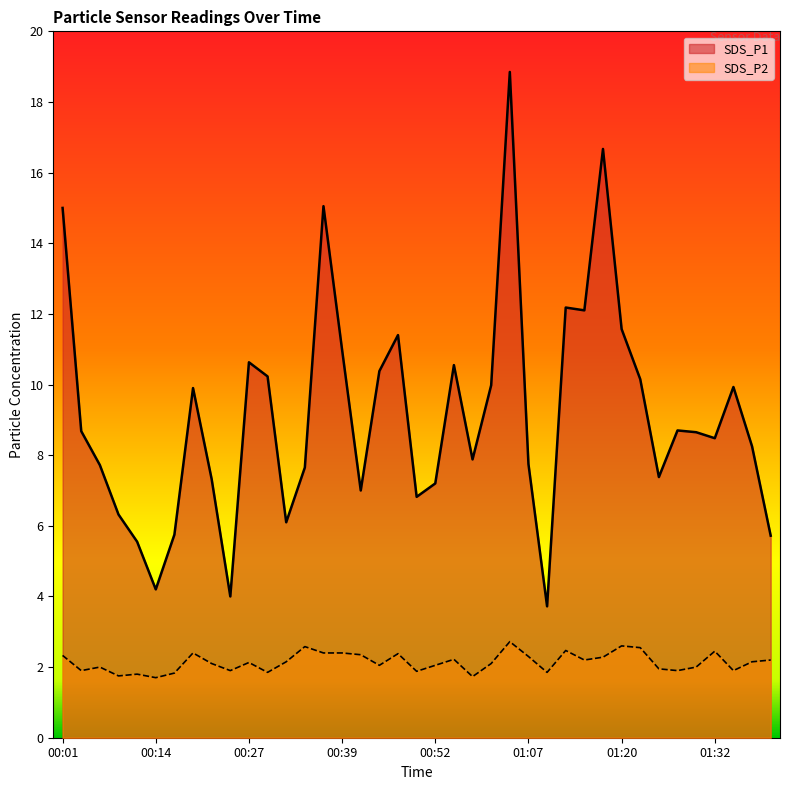

Does the chart have visible grid lines?

No